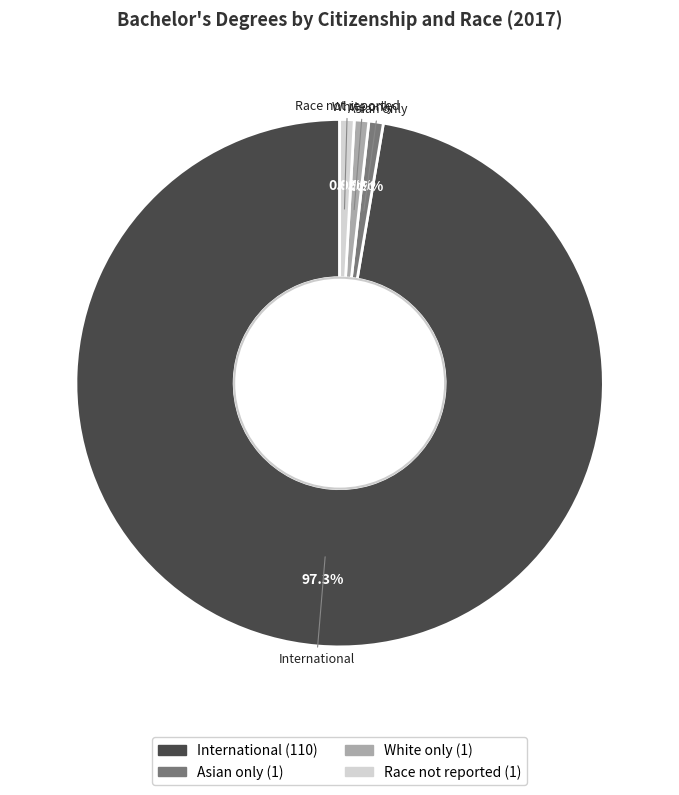

What percentage is NOT represented by White only?

99.1%